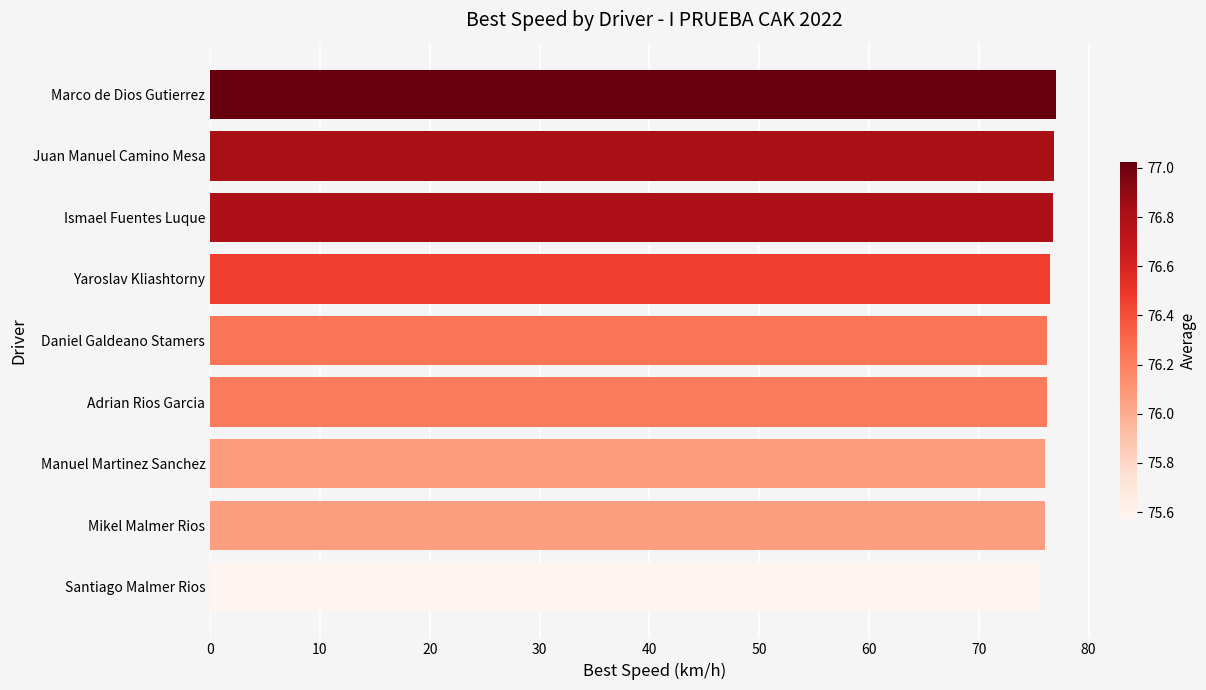

What is the value of the 3rd bar from the top?

76.8